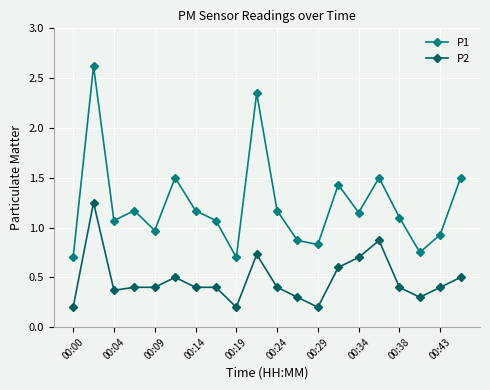

What is the maximum value shown in the chart?

2.6